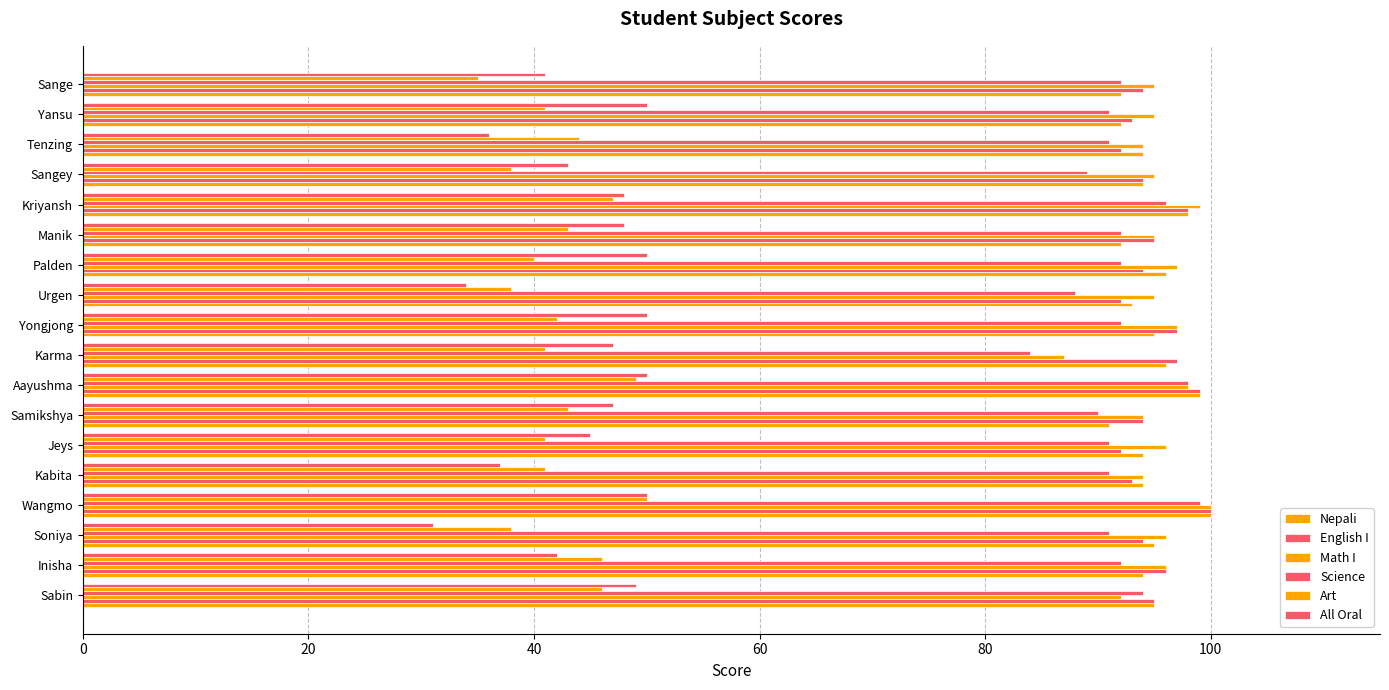

Count the number of data series in this chart.

6